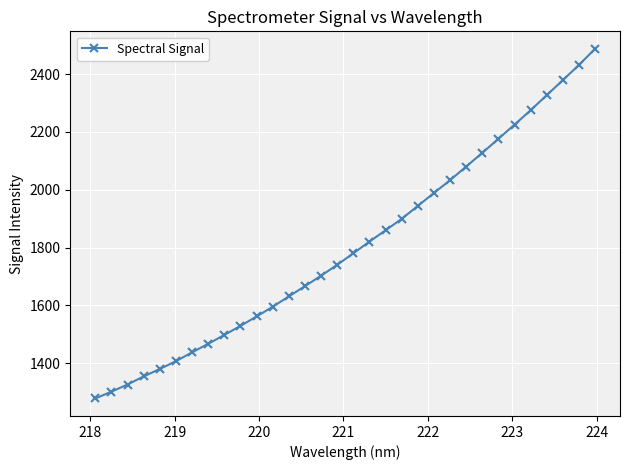

What is the value of the 29th point from the left?

2326.8